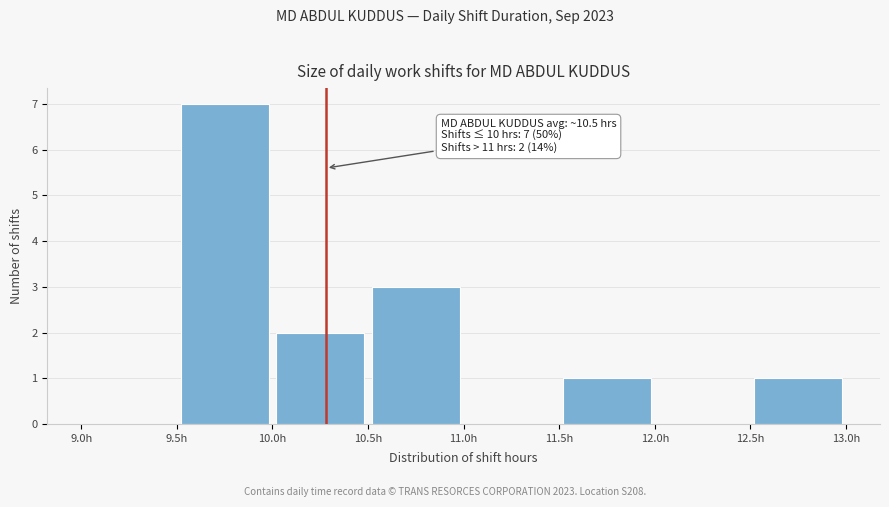

Over which range of the x-axis is the bar tallest?

9.5 to 10.0